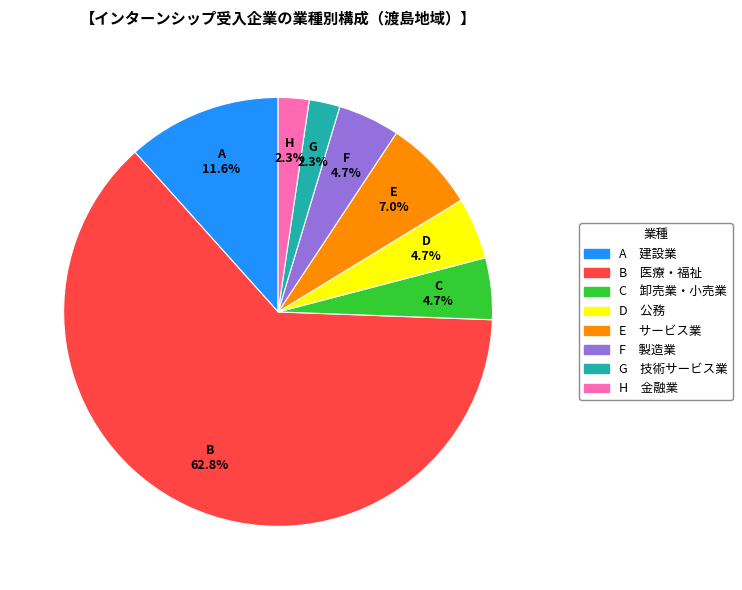

Is there any slice that represents more than half of the pie?

Yes